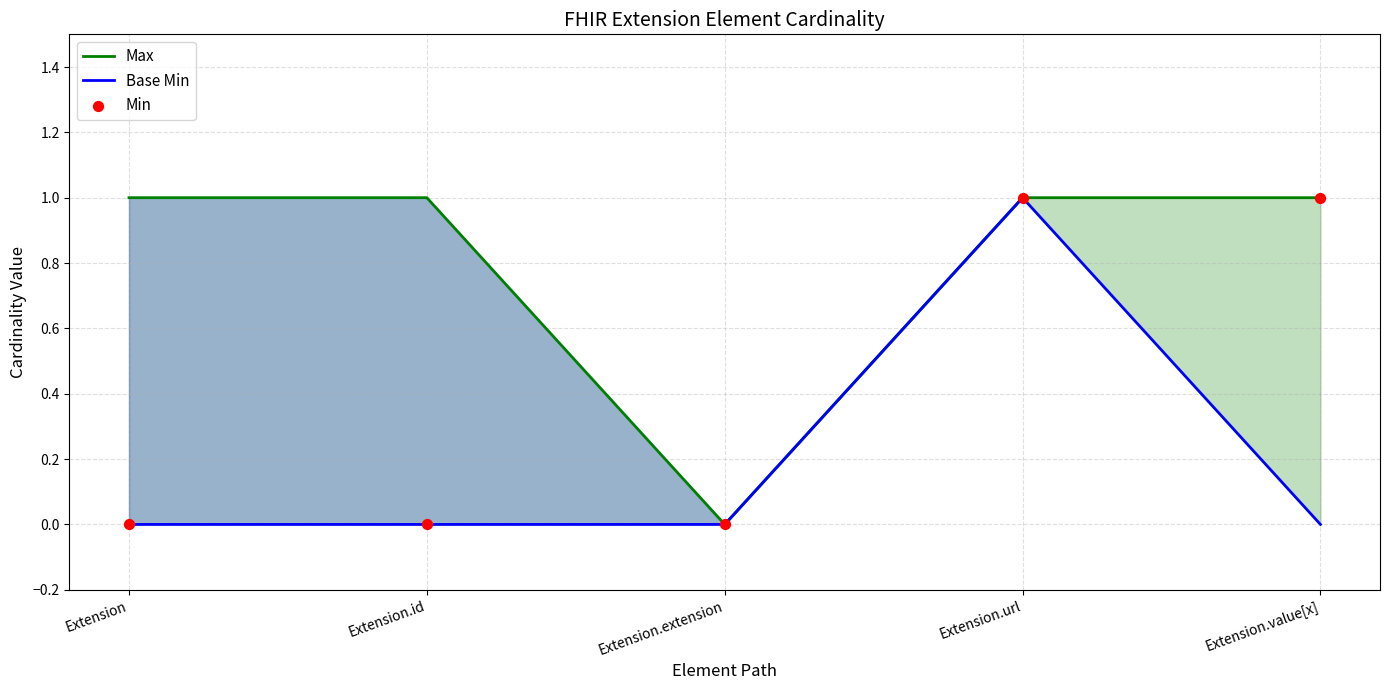

Which series reaches the minimum Y coordinate?

Max